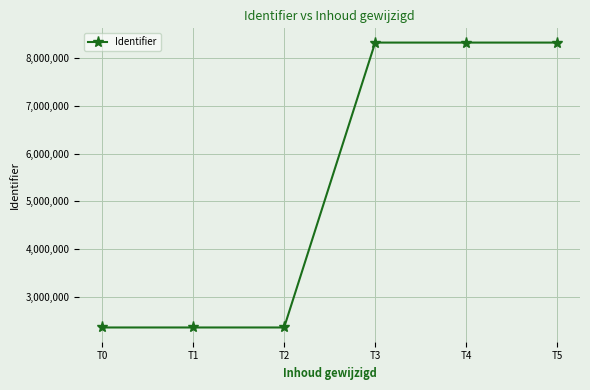

Approximately how many times larger is the value at T3 compared to T2?

3.5